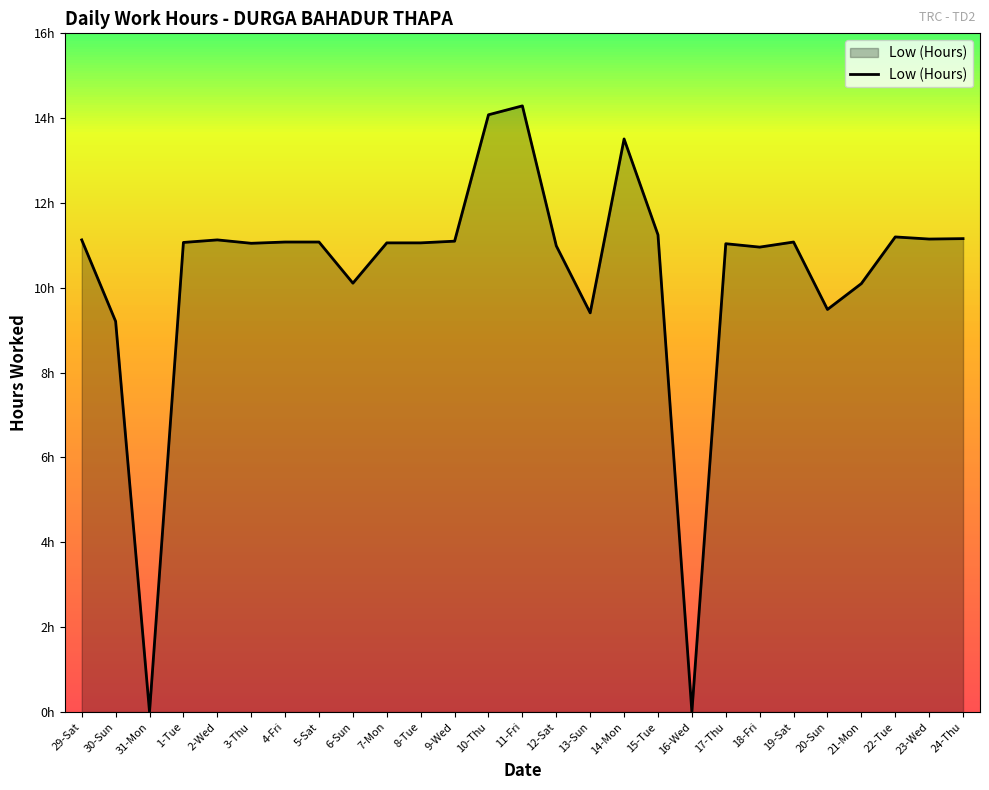

Reading left to right, extract all data points from this chart.

11.1	9.2	0.0	11.1	11.1	11.1	11.1	11.1	10.1	11.1	11.1	11.1	14.1	14.3	11.0	9.4	13.5	11.2	0.0	11.0	11.0	11.1	9.5	10.1	11.2	11.2	11.2